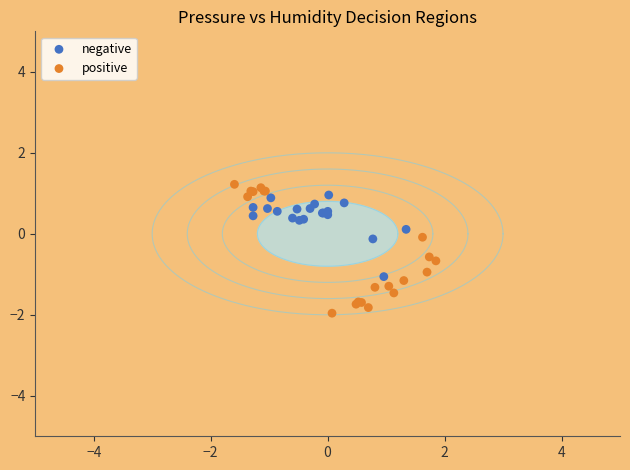

Which series has the widest spread of Y values?

positive